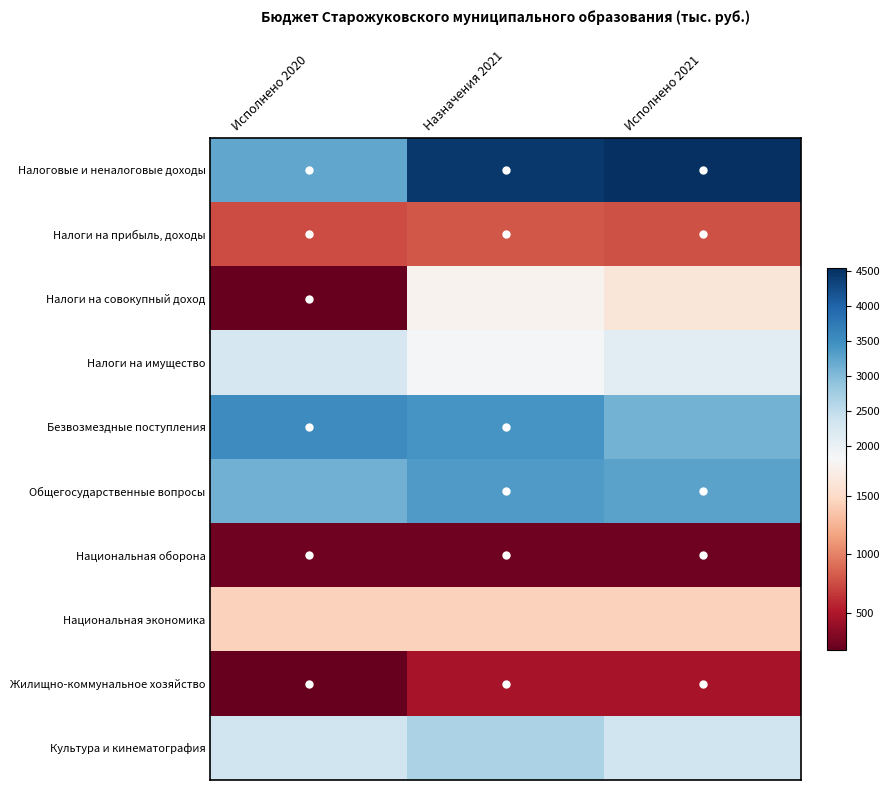

Reading left to right, list all the values displayed in this chart.

Налоговые и неналоговые доходы: Исполнено 2020=3229.7	Назначения 2021=4441.1	Исполнено 2021=4531.7
Налоги на прибыль, доходы: Исполнено 2020=749.1	Назначения 2021=805.0	Исполнено 2021=779.1
Налоги на совокупный доход: Исполнено 2020=193.6	Назначения 2021=1760.3	Исполнено 2021=1621.1
Налоги на имущество: Исполнено 2020=2273.9	Назначения 2021=1863.2	Исполнено 2021=2114.7
Безвозмездные поступления: Исполнено 2020=3529.4	Назначения 2021=3412.0	Исполнено 2021=3102.4
Общегосударственные вопросы: Исполнено 2020=3118.9	Назначения 2021=3352.5	Исполнено 2021=3257.6
Национальная оборона: Исполнено 2020=227.3	Назначения 2021=234.2	Исполнено 2021=234.2
Национальная экономика: Исполнено 2020=1442.8	Назначения 2021=1442.8	Исполнено 2021=1442.8
Жилищно-коммунальное хозяйство: Исполнено 2020=188.2	Назначения 2021=470.0	Исполнено 2021=470.0
Культура и кинематография: Исполнено 2020=2351.4	Назначения 2021=2679.6	Исполнено 2021=2349.5